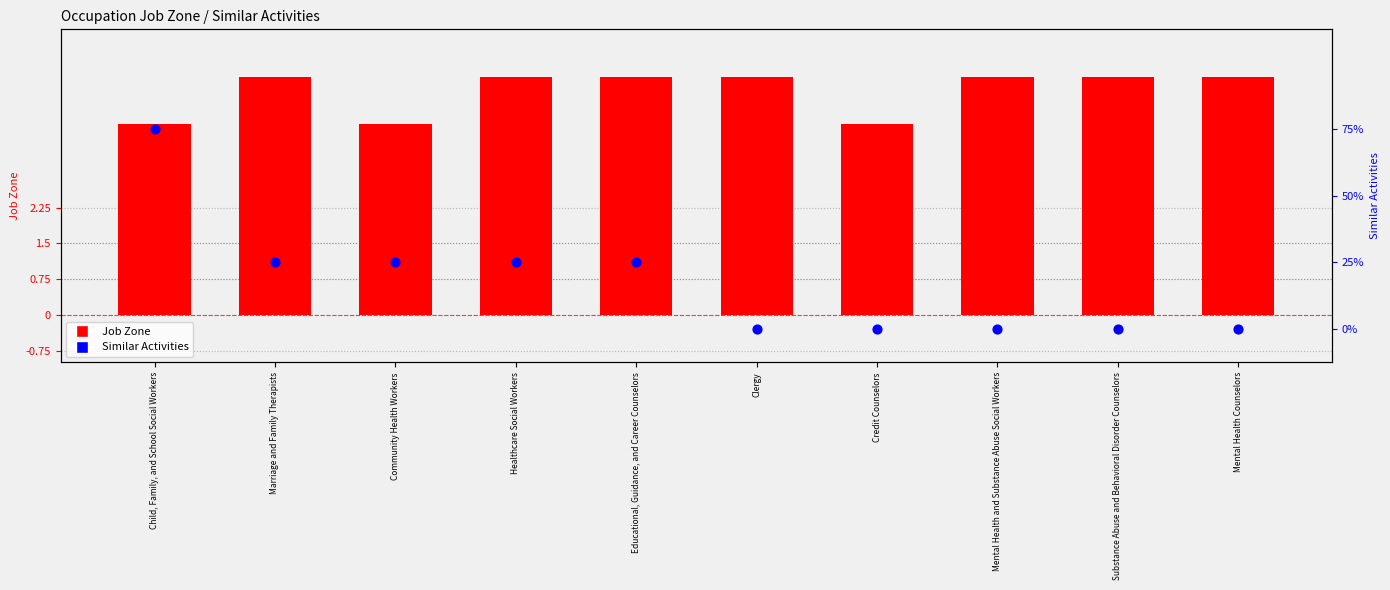

Which series has the largest total across all categories?

Job Zone